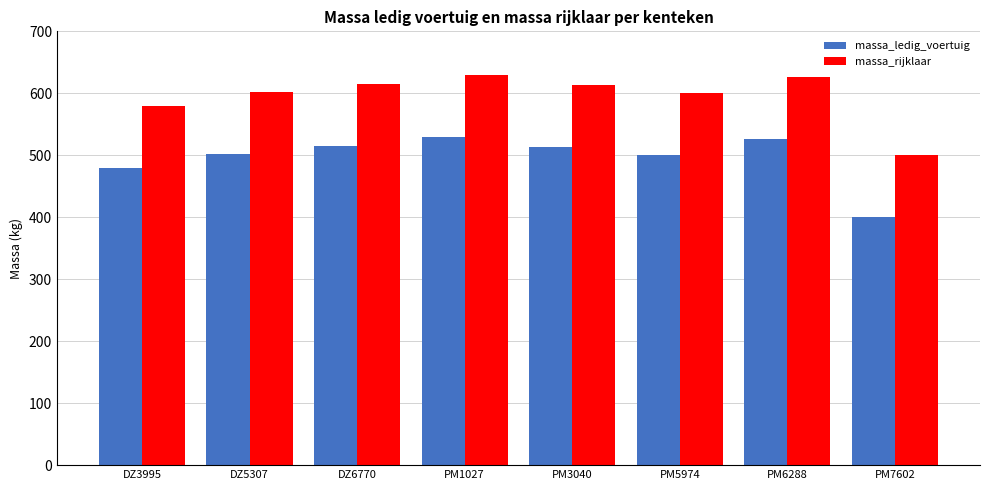

What position from the right is DZ5307?

7